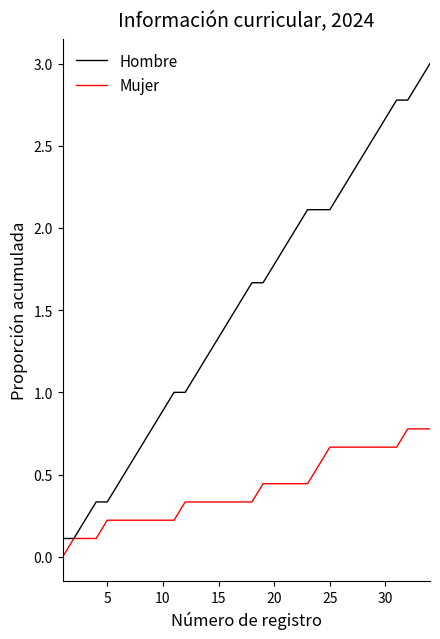

List the series in order of their overall mean, highest first.

Hombre, Mujer